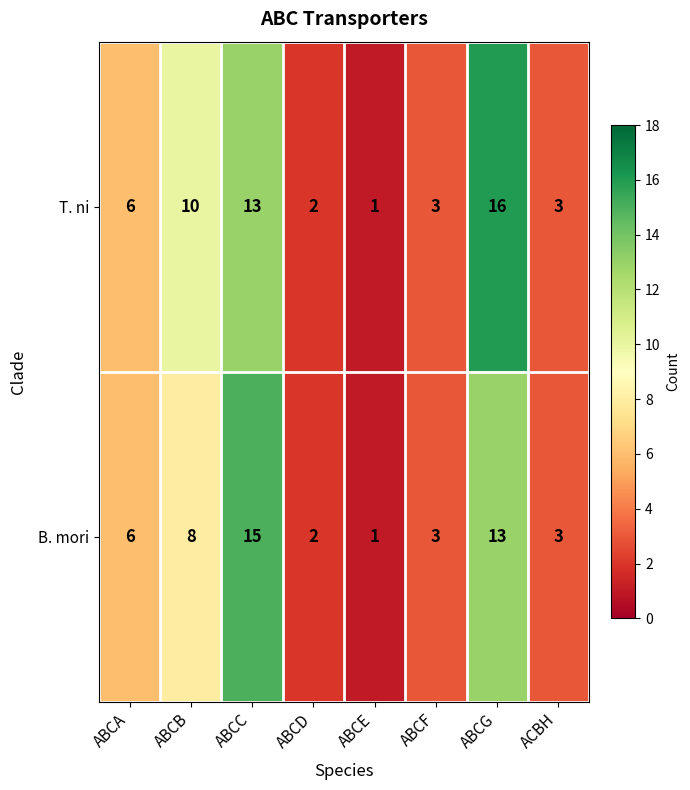

Which label corresponds to the smallest value in the chart?

ABCE